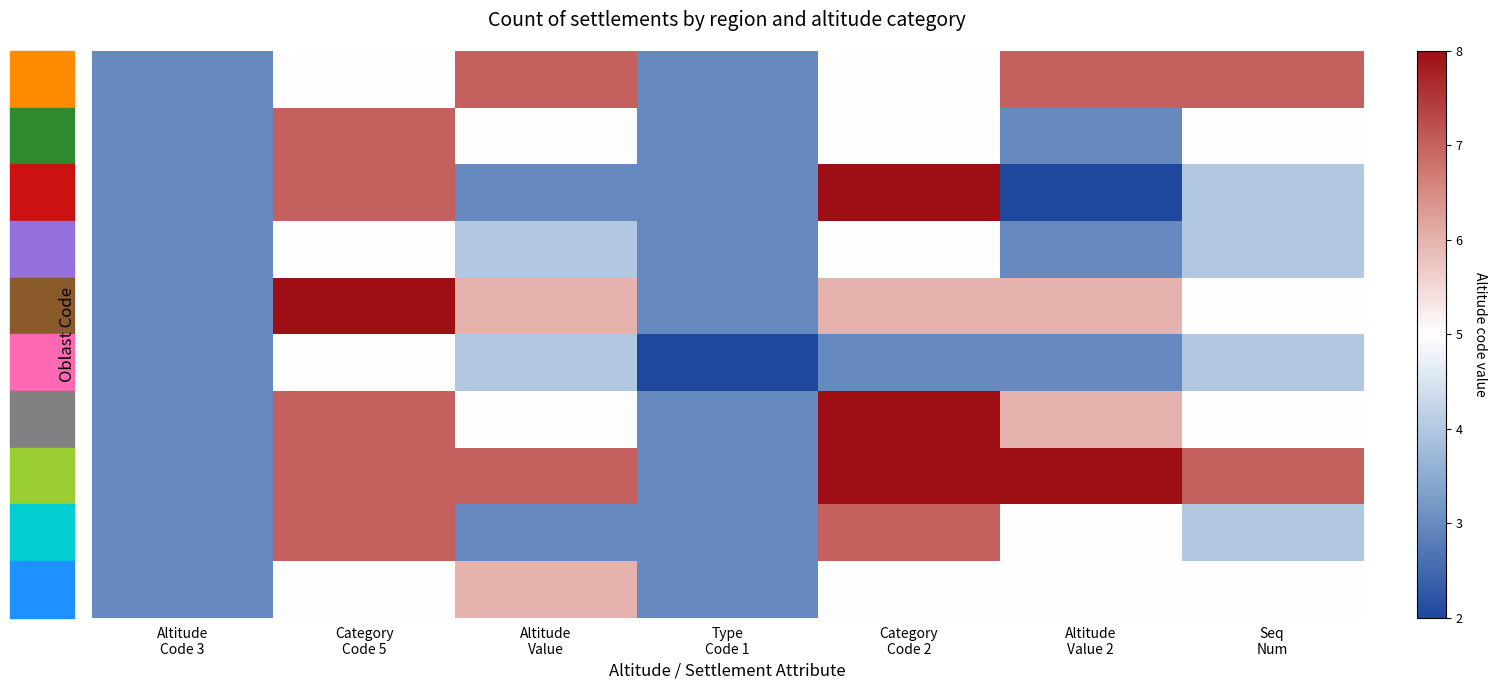

At how many categories does at least one series exceed 2?

7